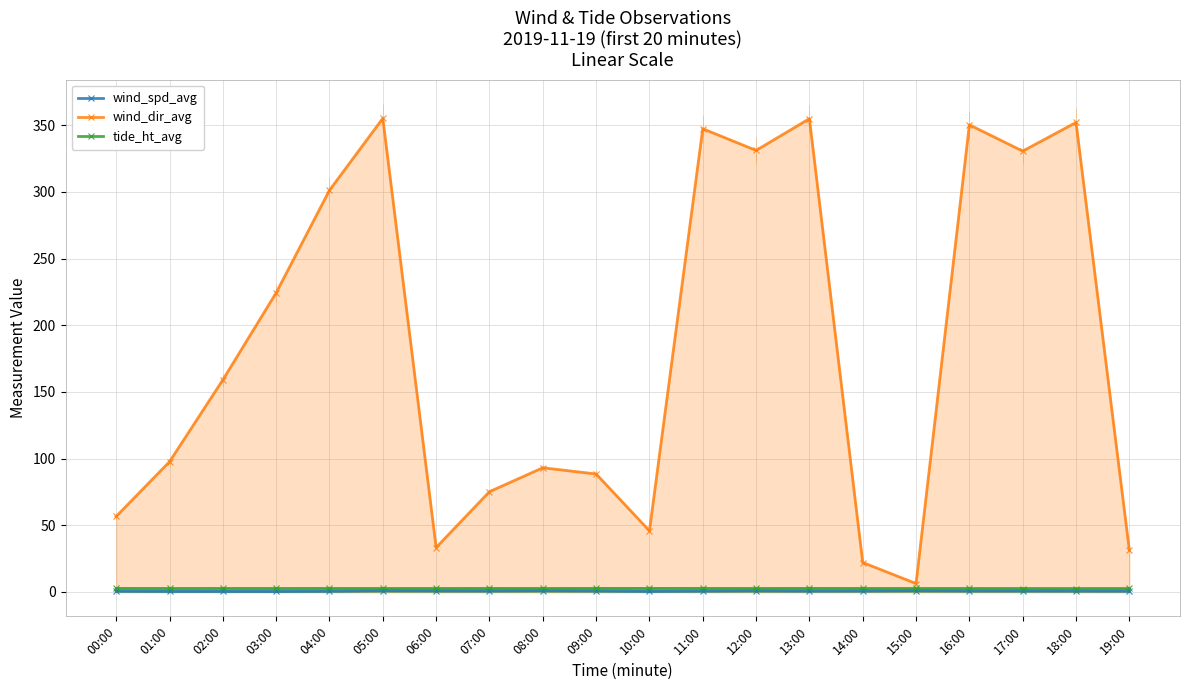

The value of wind_spd_avg at 14:00 is 1.0. True or false?

False